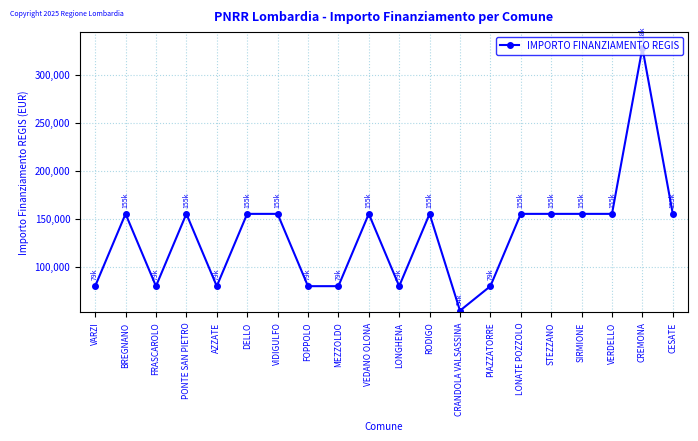

Read the value at BREGNANO, to the nearest 50.

155250